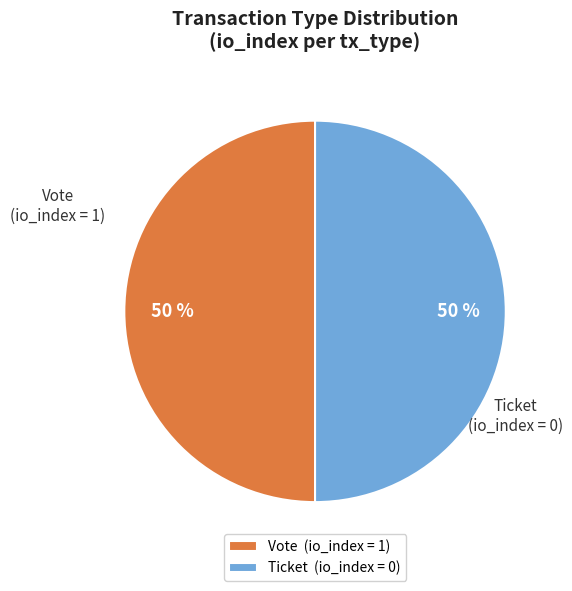

How many slices are in this pie chart?

2